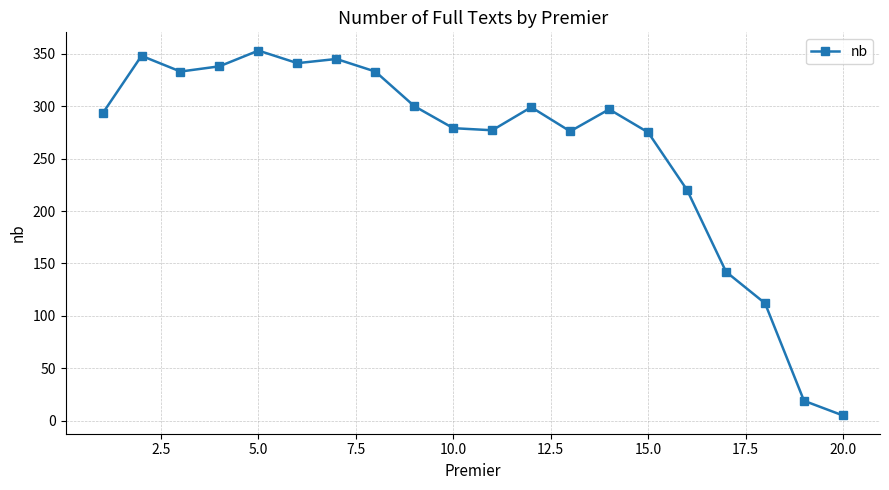

What is the difference between the maximum and minimum values?

348